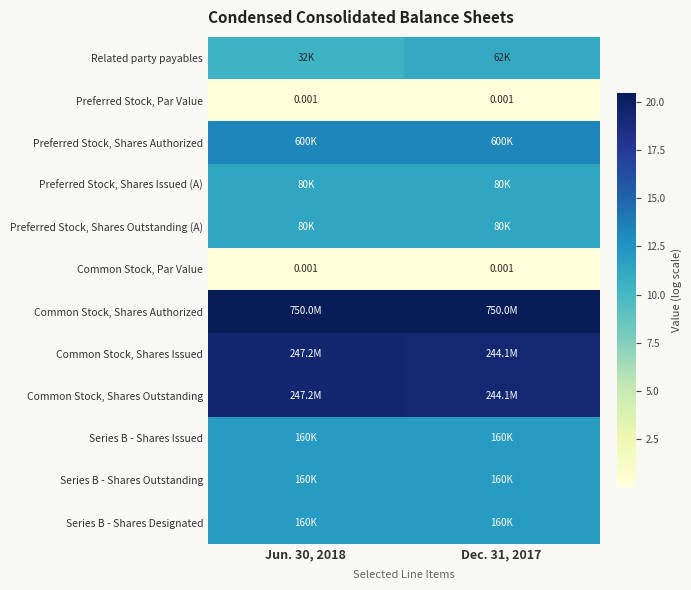

The value of Related party payables at Dec. 31, 2017 is 11.0. True or false?

True